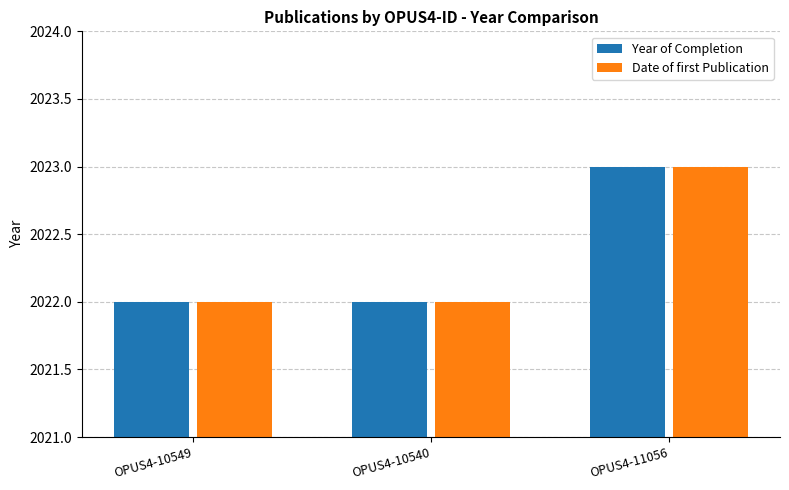

How many bars are there in total?

6